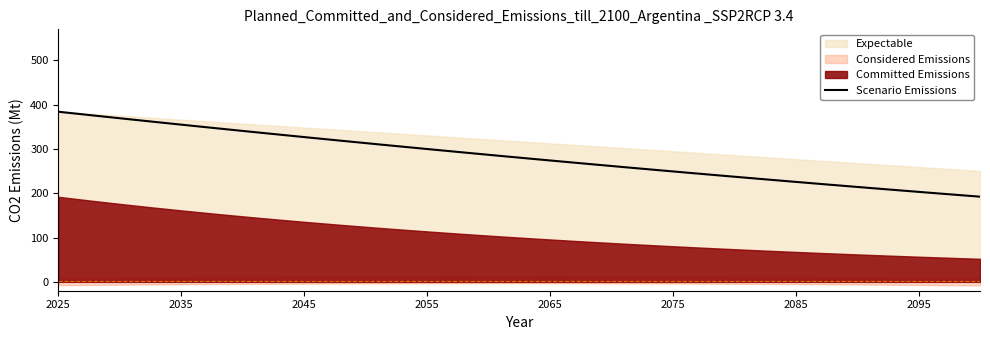

Where does the data first go above 283?

2025